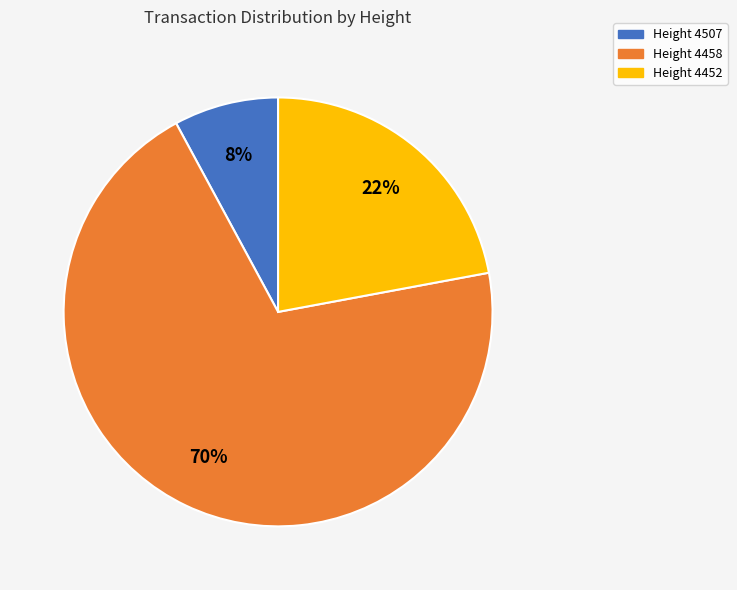

Combined, do Height 4507 and Height 4452 account for over 50%?

No